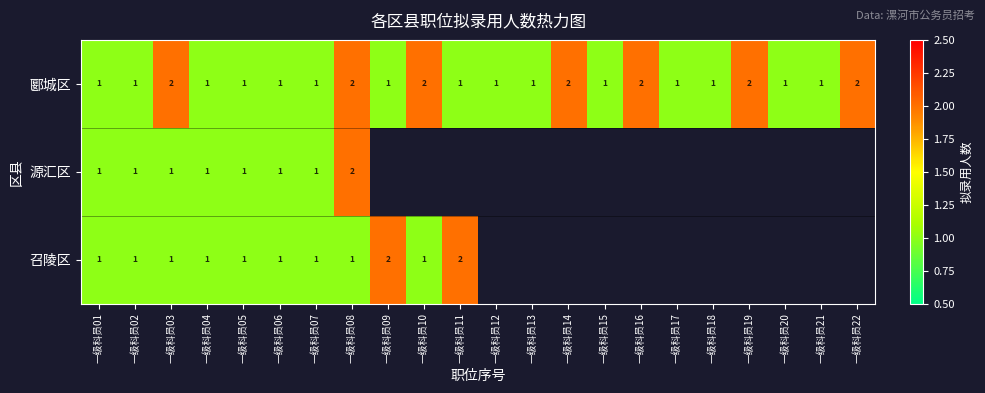

True or false: 郾城区 has a value of 2 at 一级科员21.

False